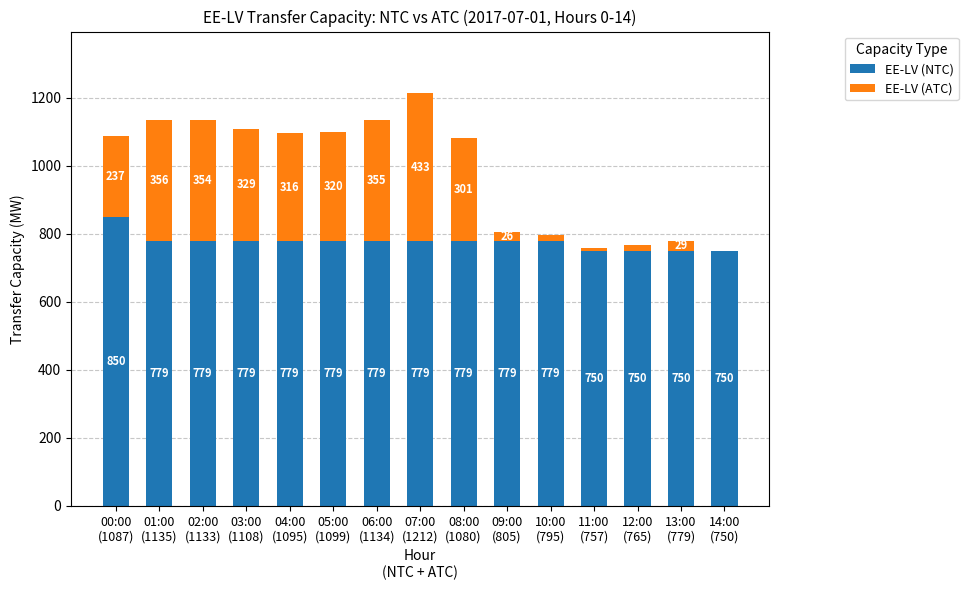

What is the sum of all EE-LV (NTC) values?

11640.0